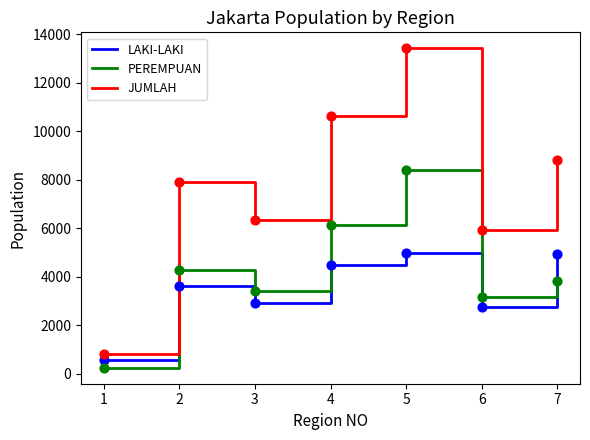

What are all the series names shown in the legend?

LAKI-LAKI, PEREMPUAN, JUMLAH